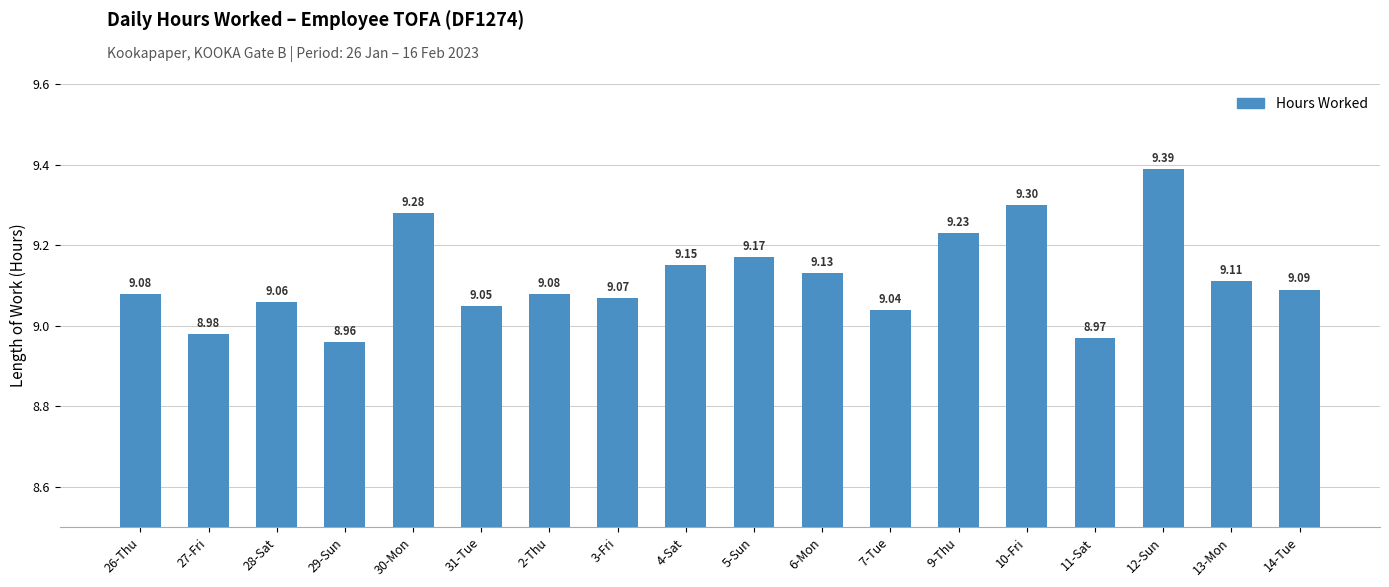

What is the label of the 14th bar from the right?

30-Mon